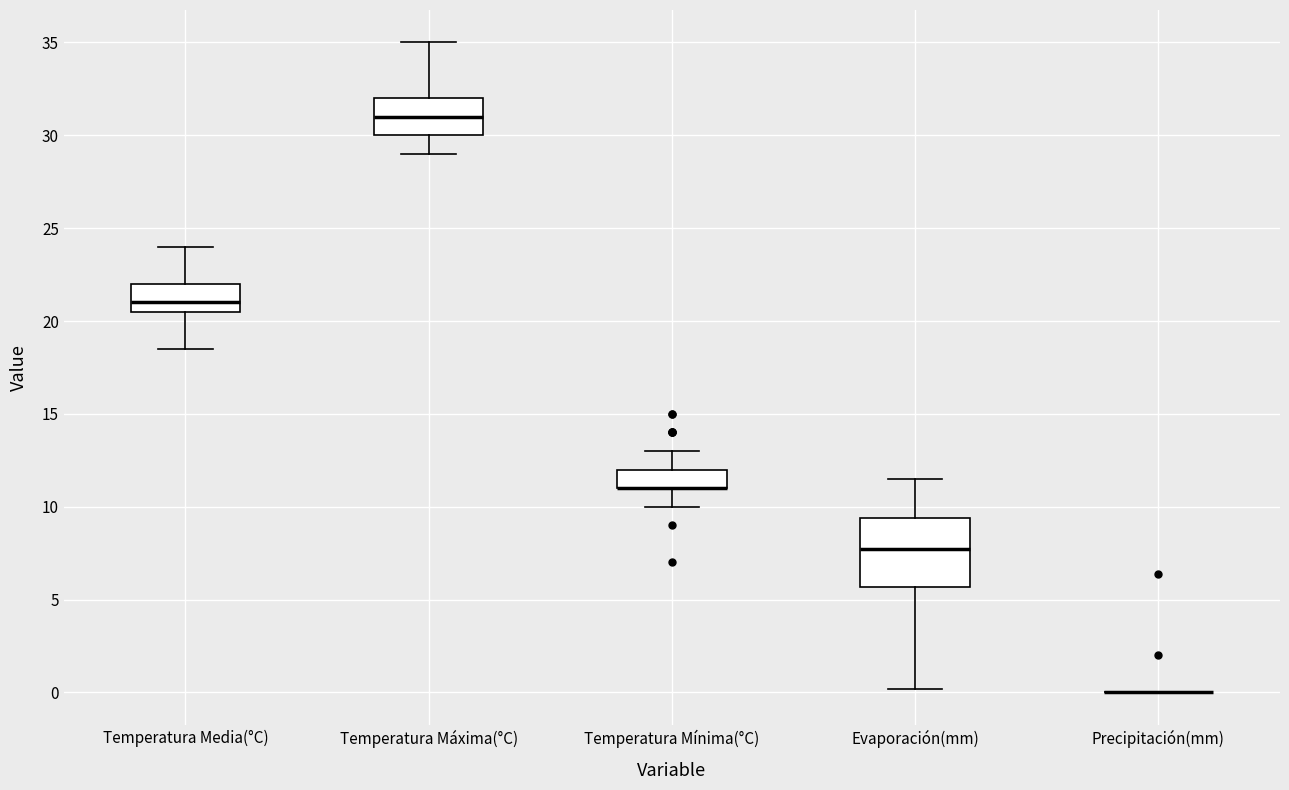

Reading left to right, read every box against the y-axis: the position of its median line, the range the box covers, and the ends of its whiskers. The values are not printed on the chart, so give them approximately, as read against the axis.

Temperatura Media(°C): median 21.0, box 20.5 to 22.0, whiskers 18.5 to 24.0
Temperatura Máxima(°C): median 31.0, box 30.0 to 32.0, whiskers 29.0 to 35.0
Temperatura Mínima(°C): median 11.0 (drawn on the box's lower edge), box 11.0 to 12.0, whiskers 10.0 to 13.0
Evaporación(mm): median 7.5, box 5.5 to 9.5, whiskers 0.0 to 11.5
Precipitación(mm): box collapsed to a line at 0.0, whiskers 0.0 to 0.0